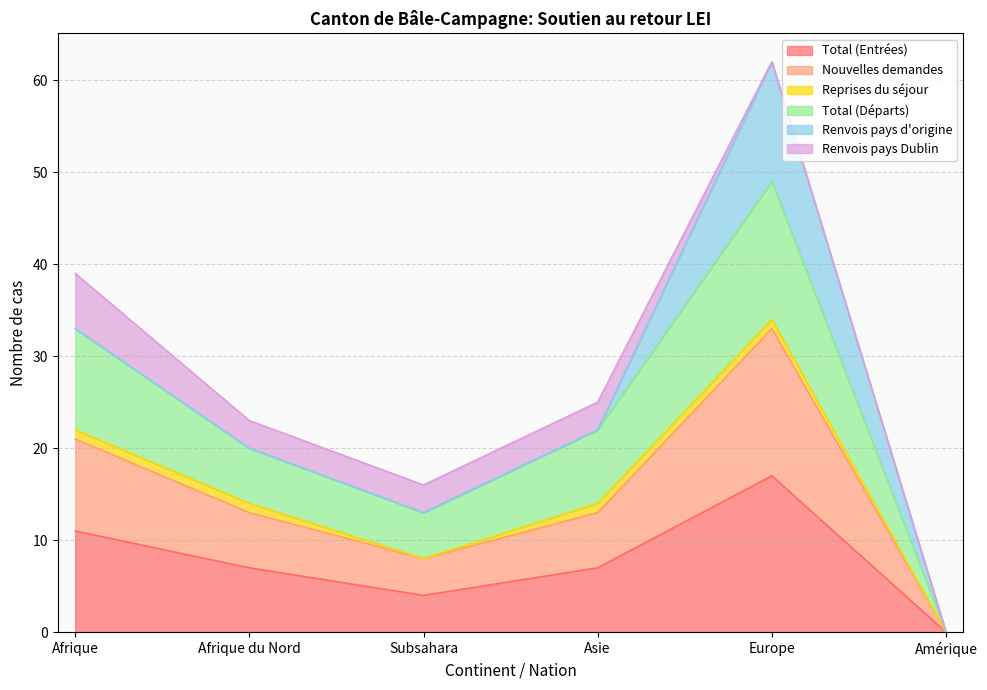

How many interior local valleys does the Total (Entrées) series have?

1